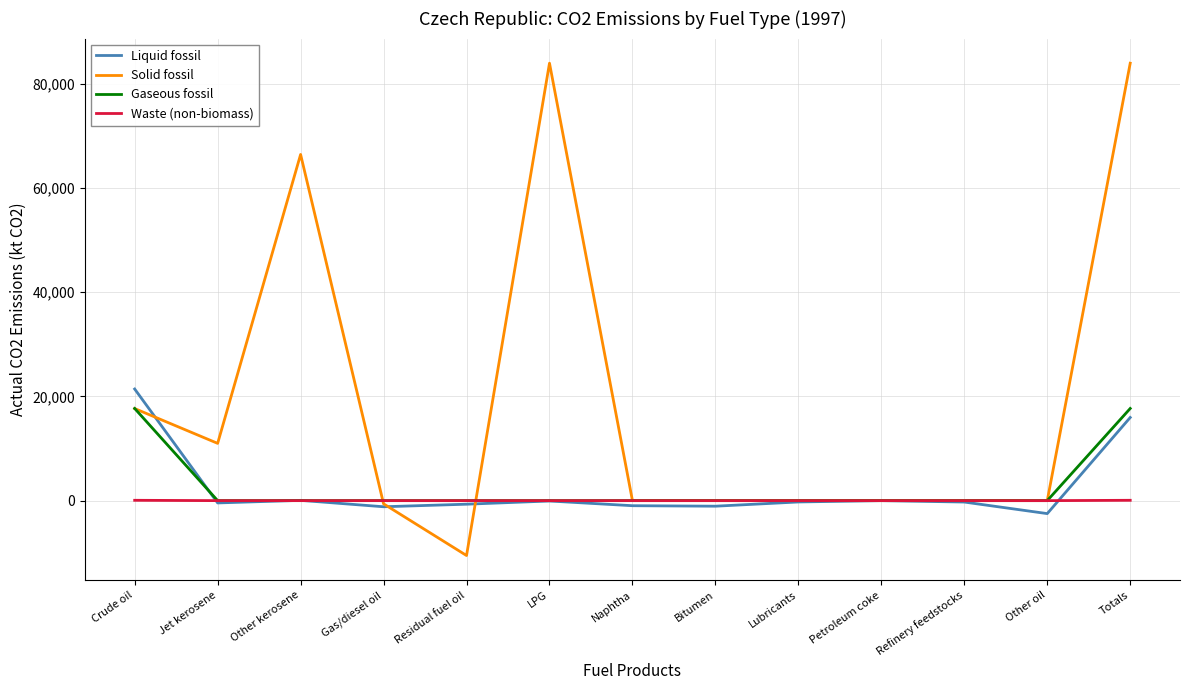

What are all the series names shown in the legend?

Liquid fossil, Solid fossil, Gaseous fossil, Waste (non-biomass)